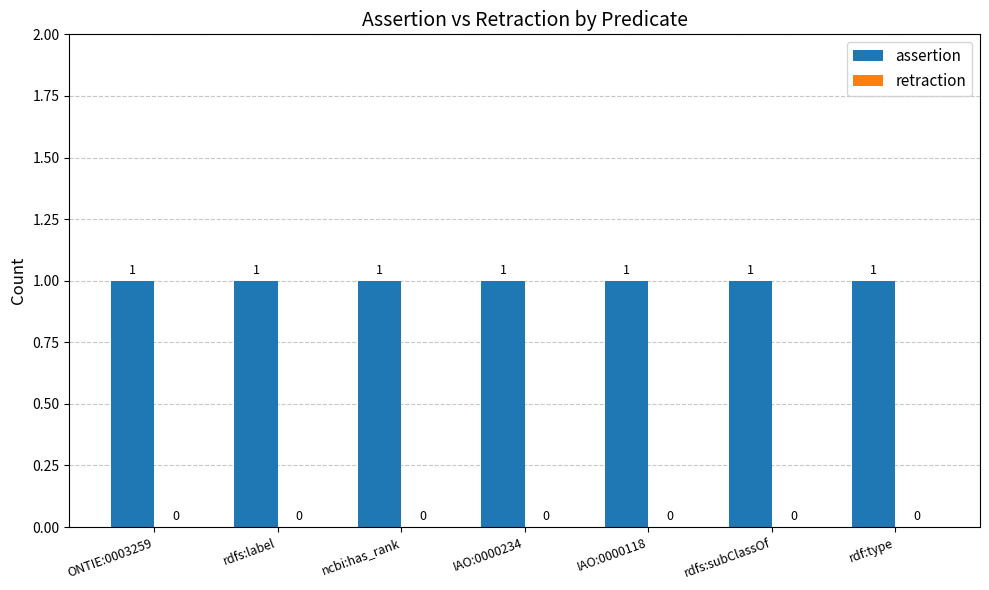

Rank the series by their average value, from highest to lowest.

assertion, retraction